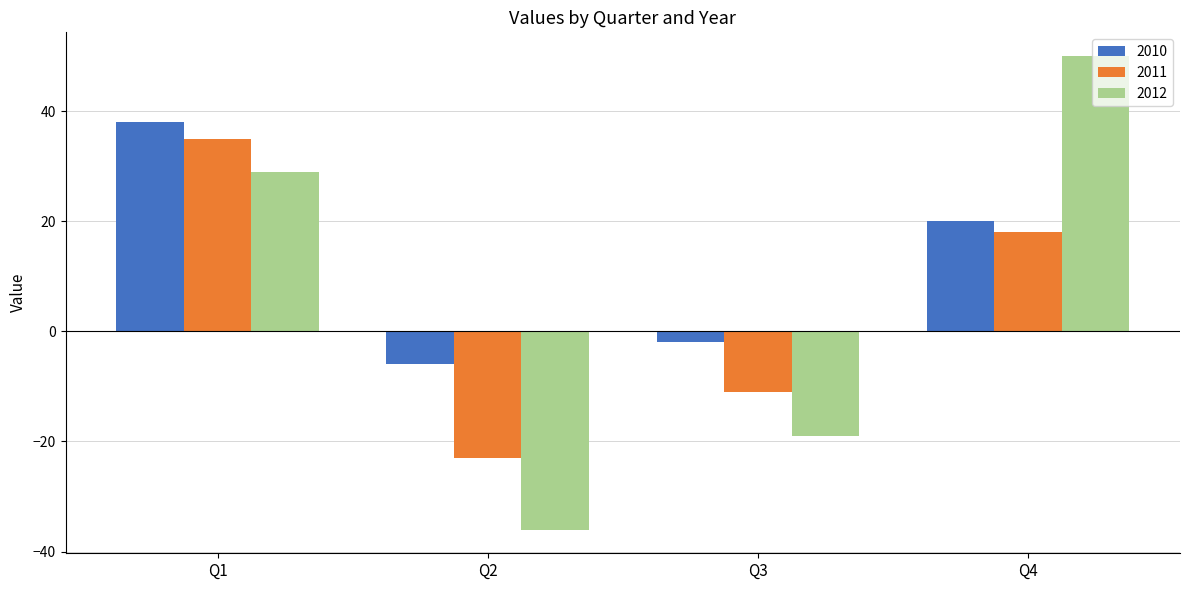

Rank the series by their average value, from highest to lowest.

2010, 2012, 2011